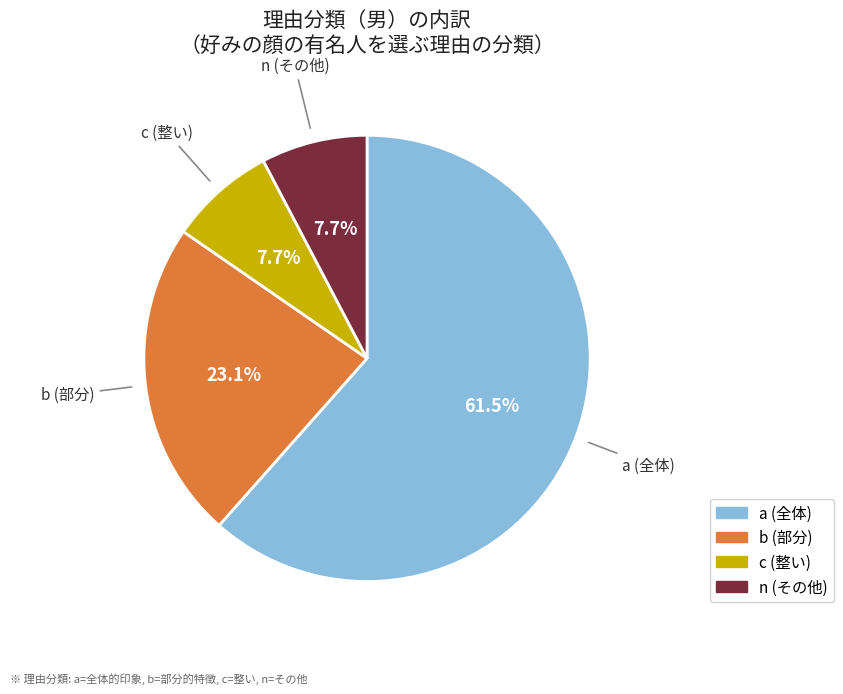

Does any single category account for the majority?

Yes